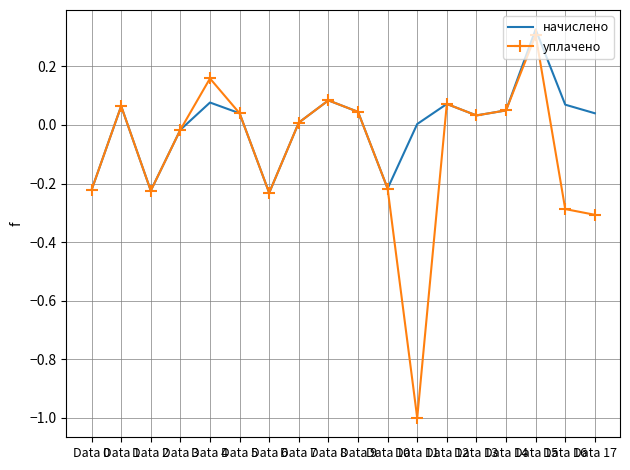

At which category is the sum across all series the highest?

Data 15